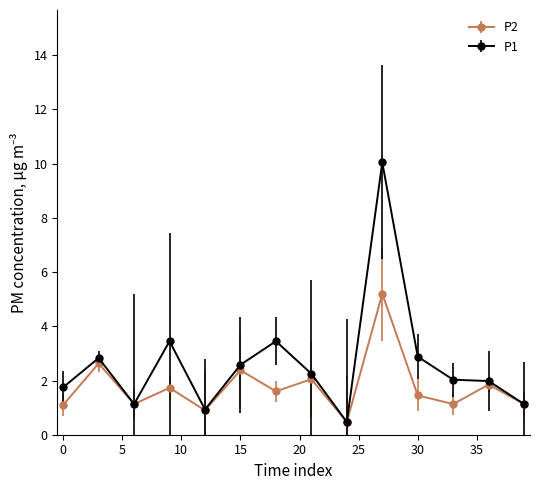

Which series has the widest spread of values?

P1